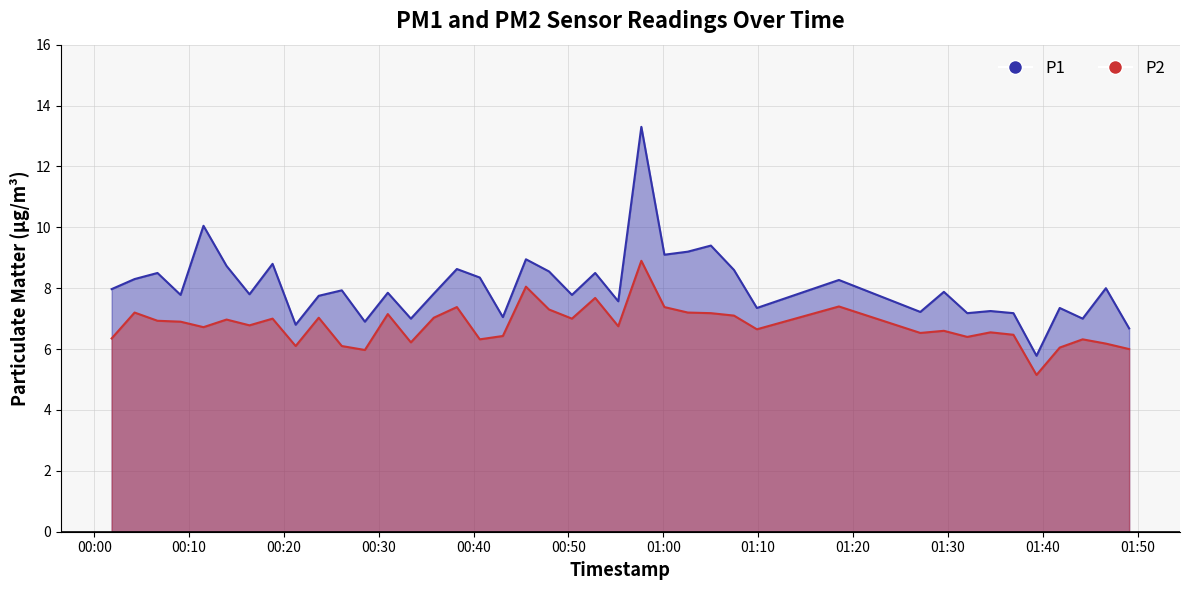

What is the maximum value for P2?

8.9